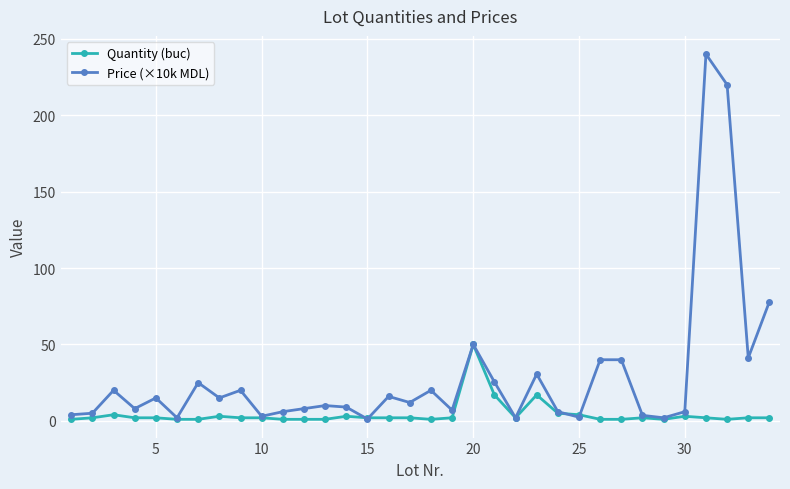

How many lines are shown in the chart?

2